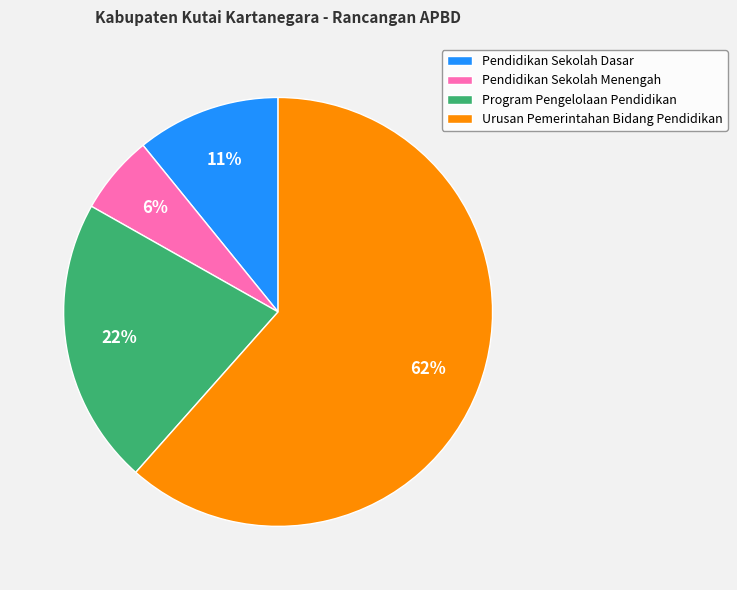

True or false: Program Pengelolaan Pendidikan accounts for 30% of the total.

False